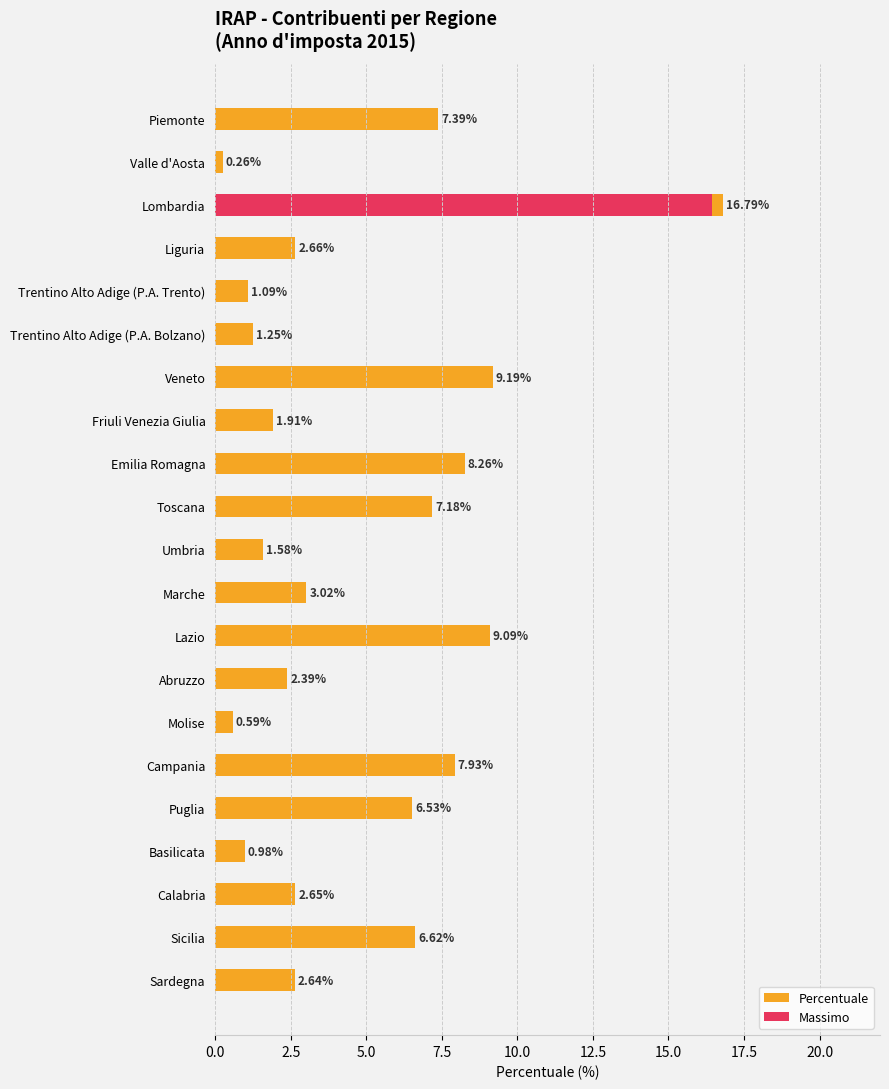

Which series changed the most between Piemonte and Calabria?

Percentuale